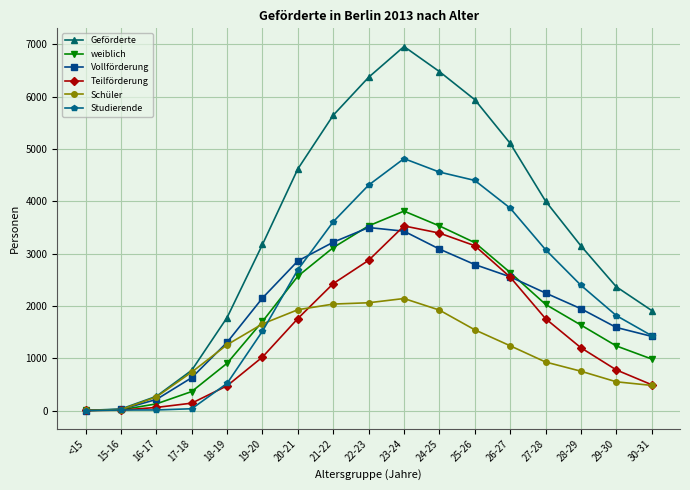

At how many categories does at least one series exceed 2608?

10